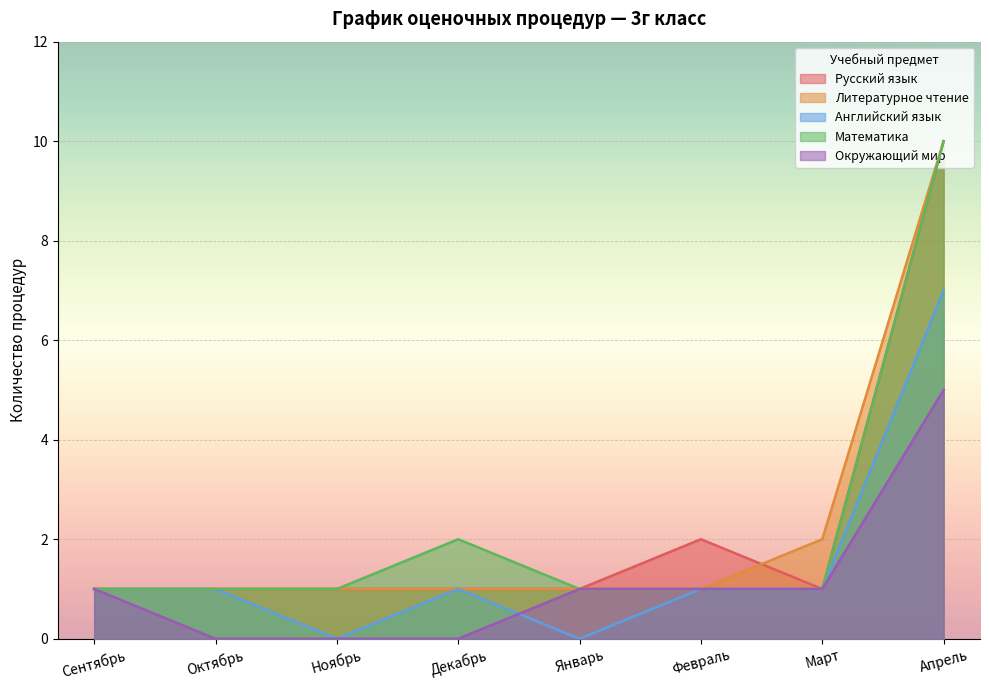

Which series has the largest total across all categories?

Русский язык